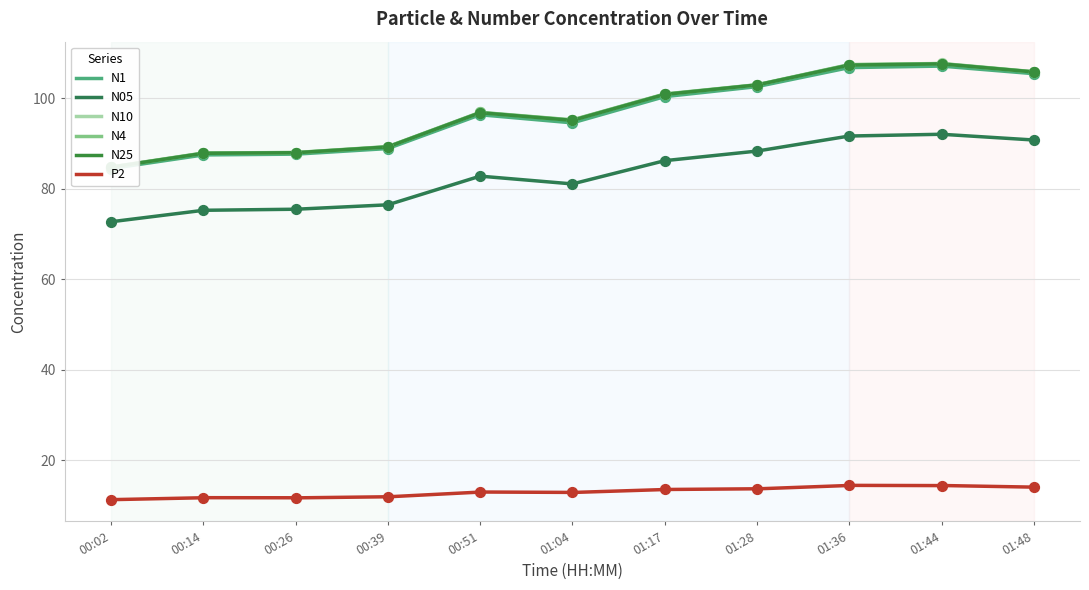

Which series reaches the maximum Y coordinate?

N10